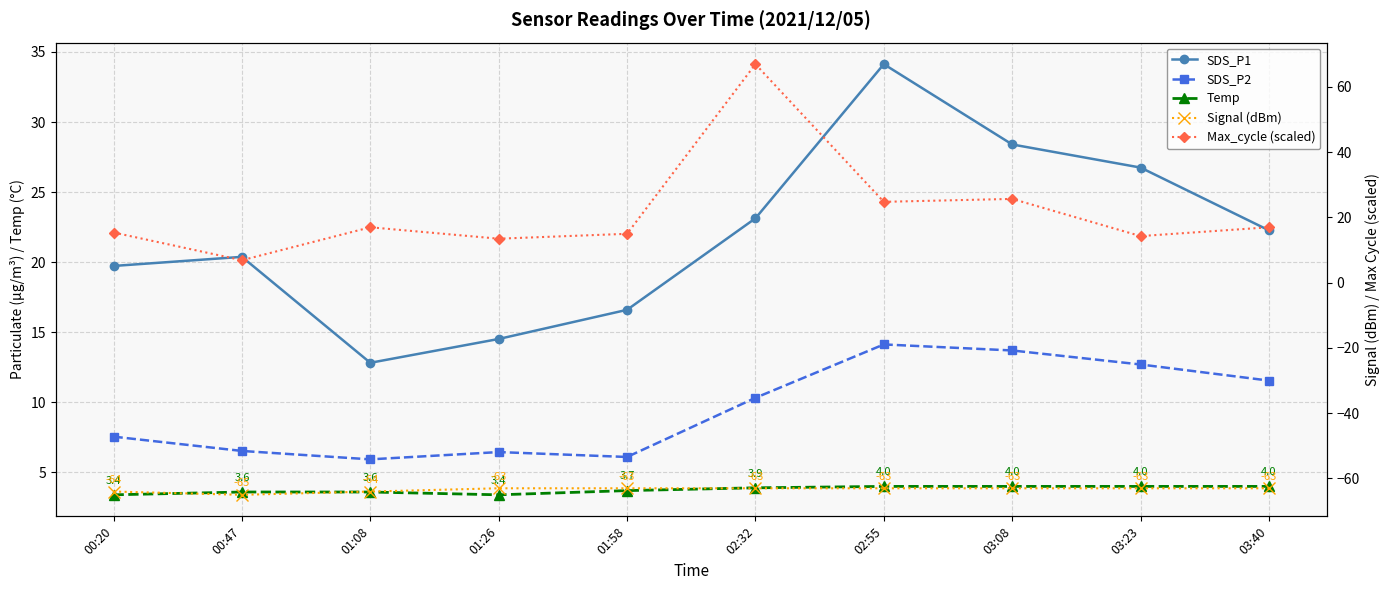

What position from the left is 03:40?

10